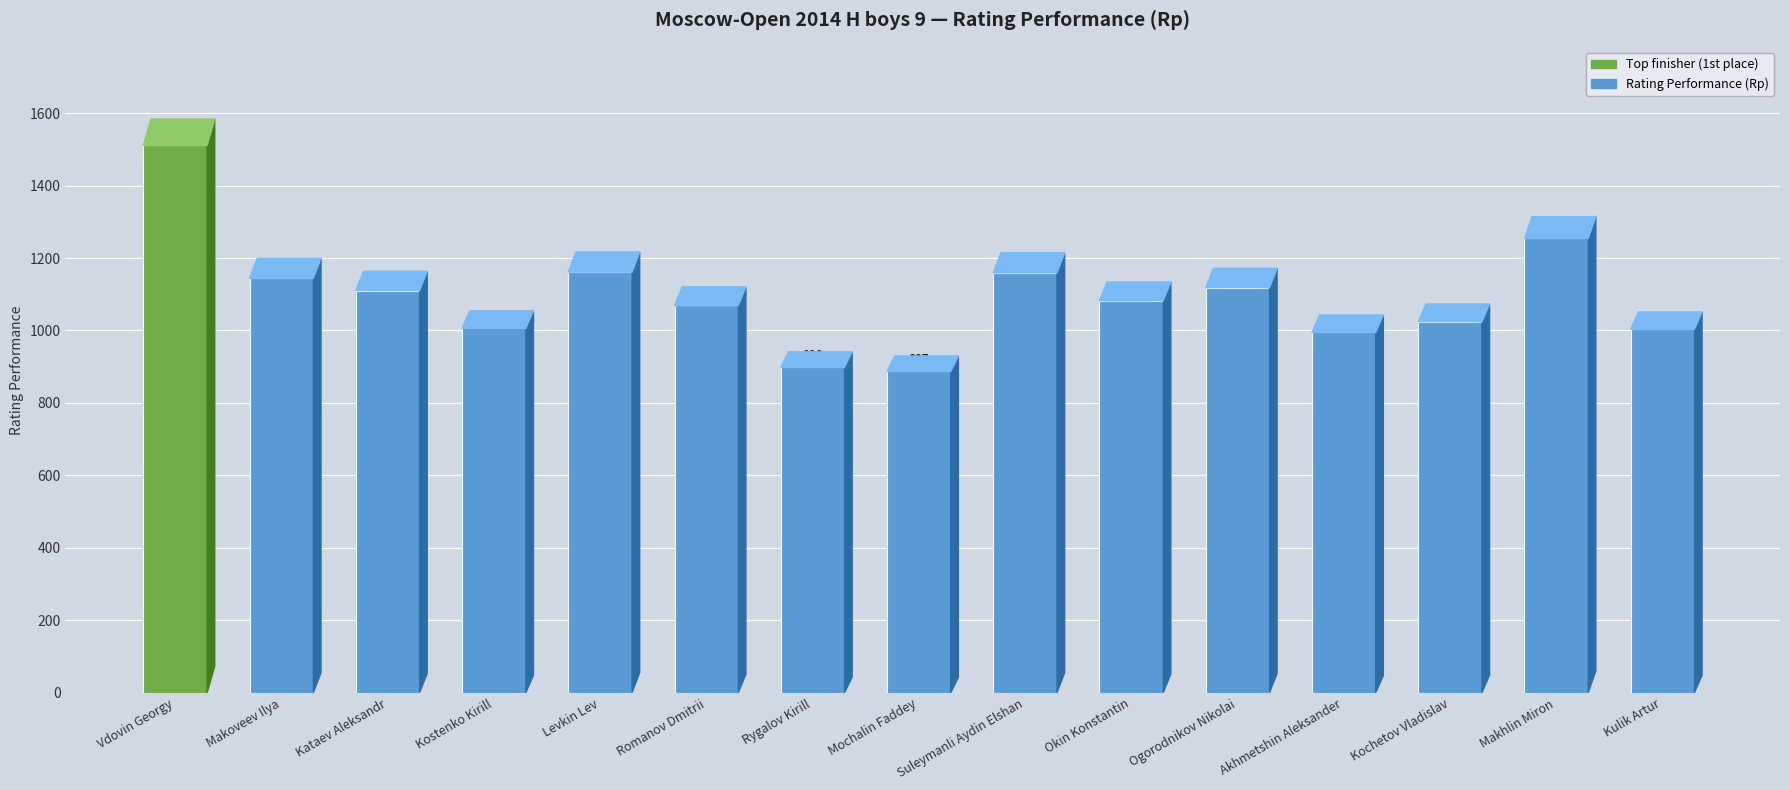

What is the minimum value shown in the chart?

887